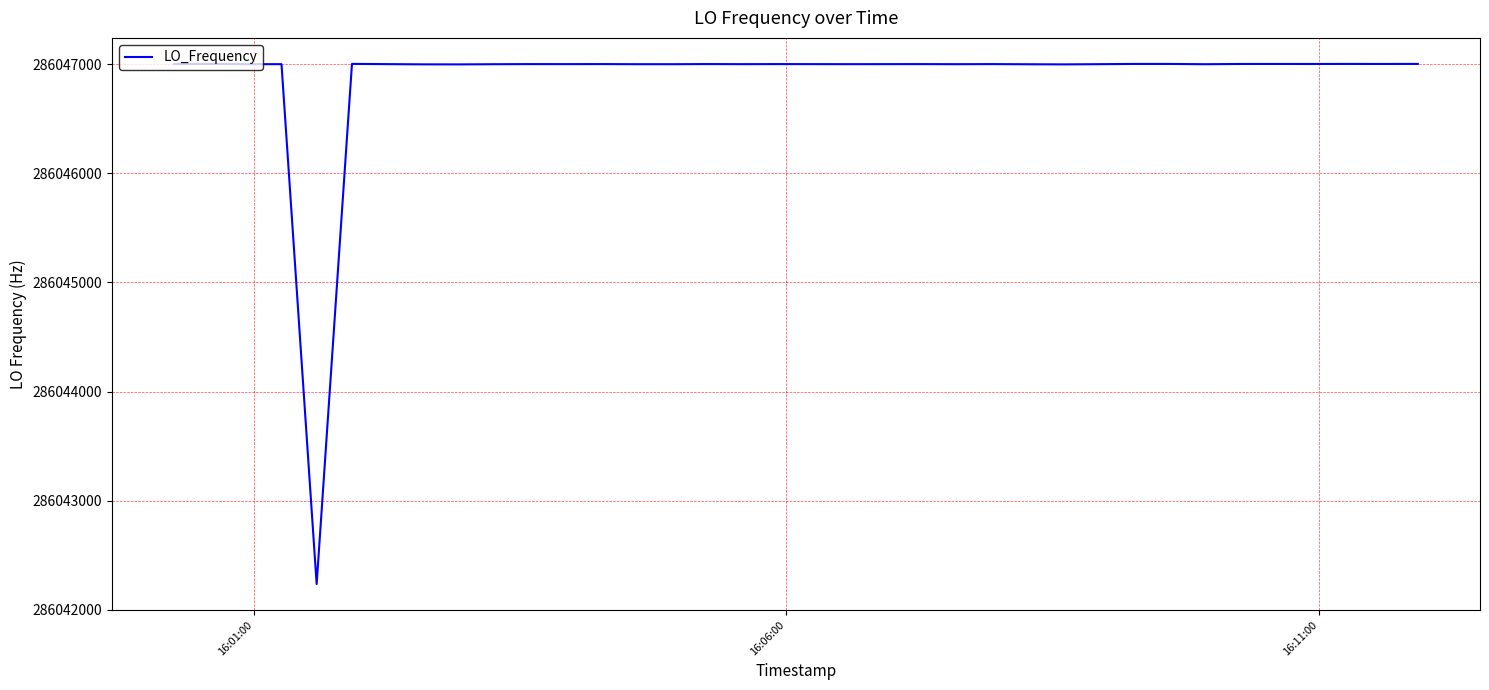

What is the minimum value shown in the chart?

286042236.9